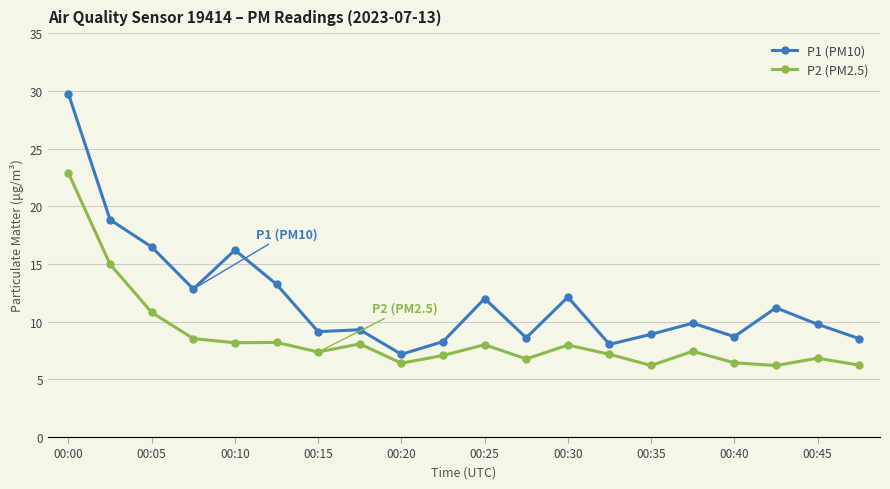

Which series has the largest total across all categories?

P1 (PM10)